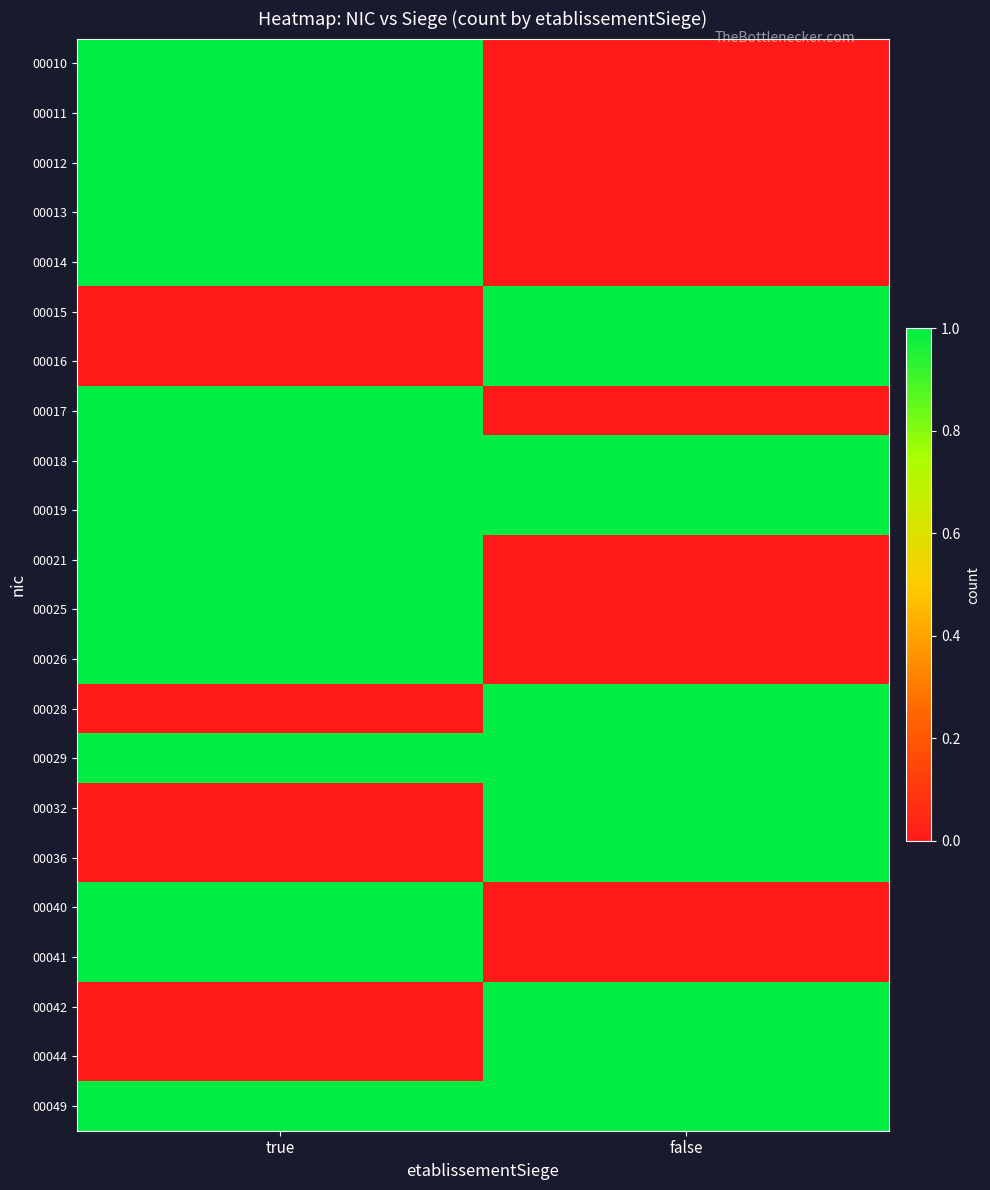

What is the difference between the highest and lowest values at false?

1